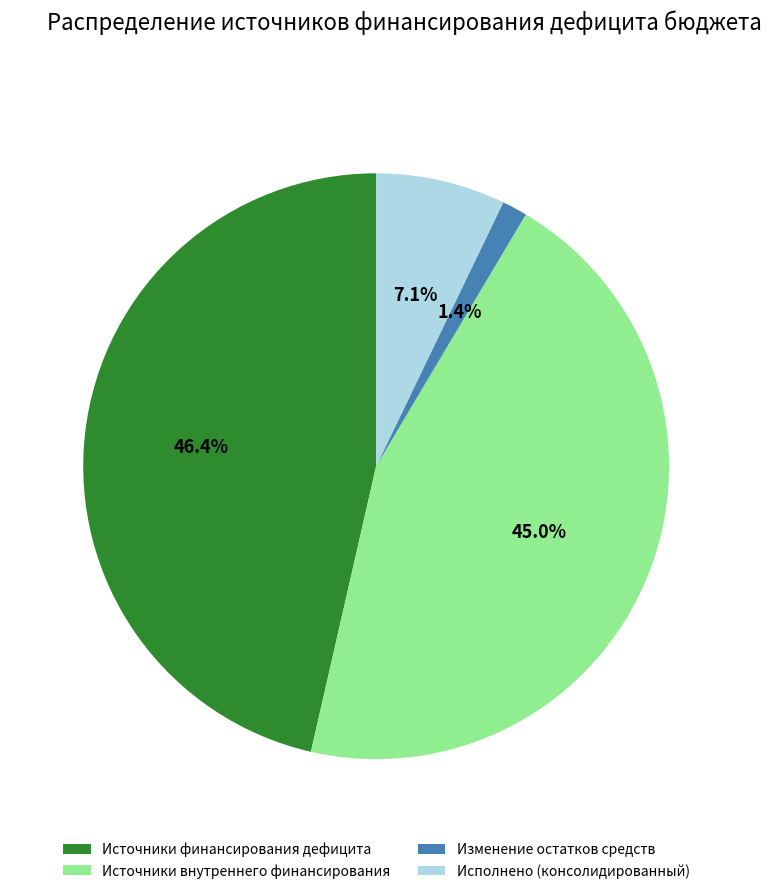

Rank the categories by value from lowest to highest.

Изменение остатков средств, Исполнено (консолидированный), Источники внутреннего финансирования, Источники финансирования дефицита